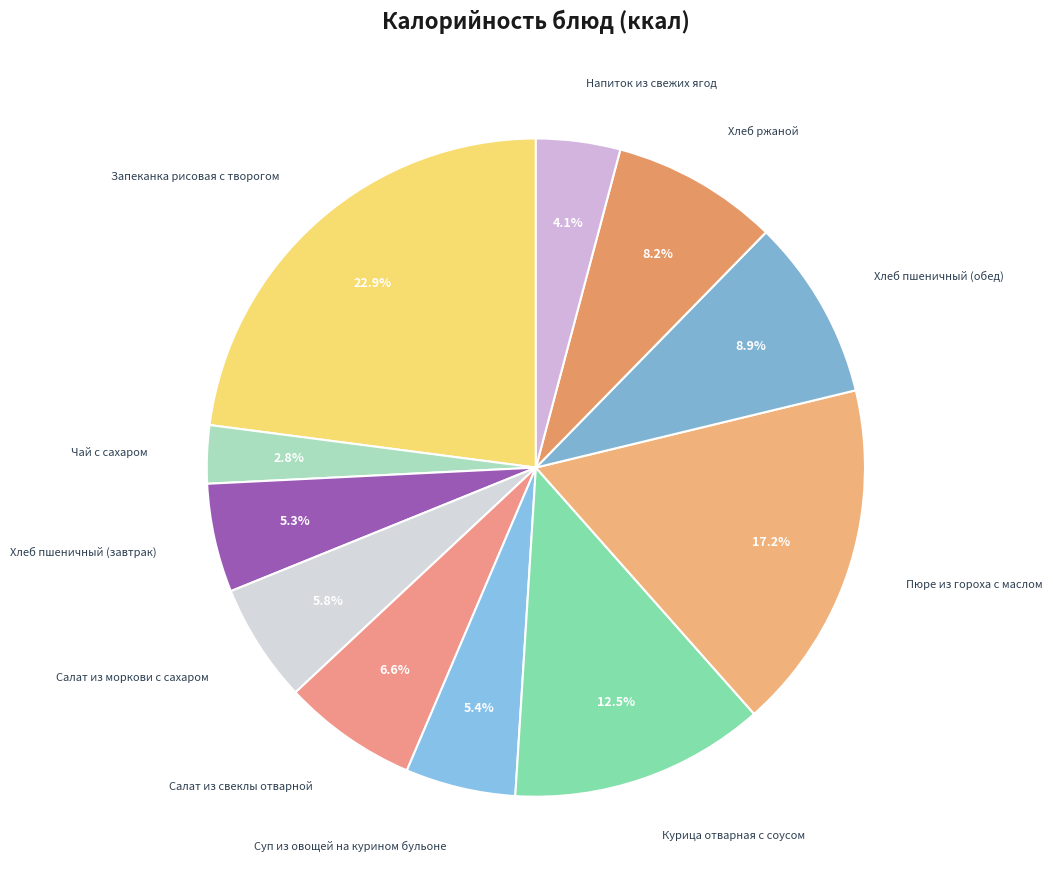

Which category has the smallest portion of the pie?

Чай с сахаром